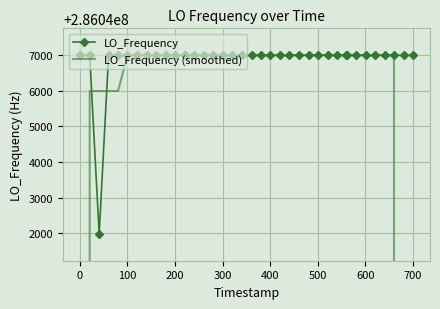

List the series in order of their overall mean, highest first.

LO_Frequency, LO_Frequency (smoothed)